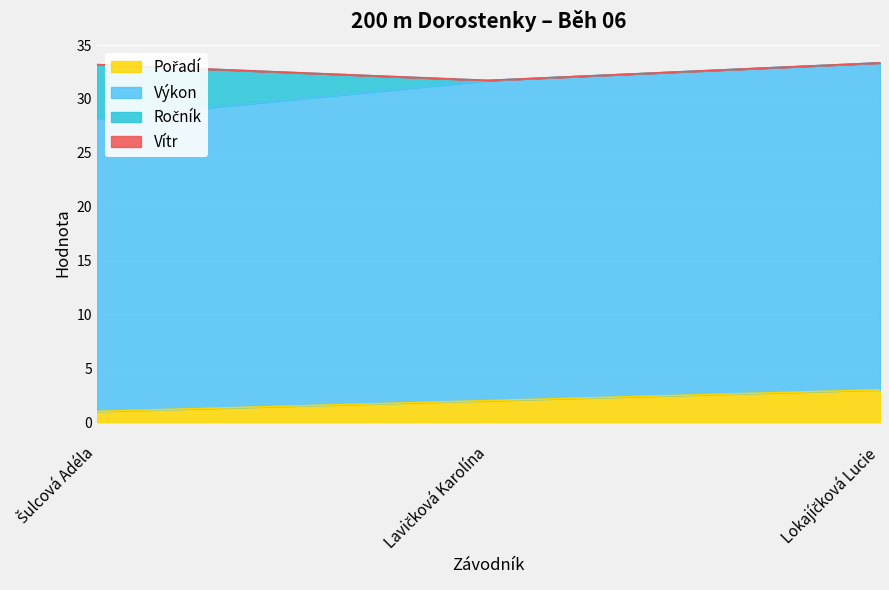

What is the sum of the Pořadí values at Lavičková Karolína and Šulcová Adéla?

3.0